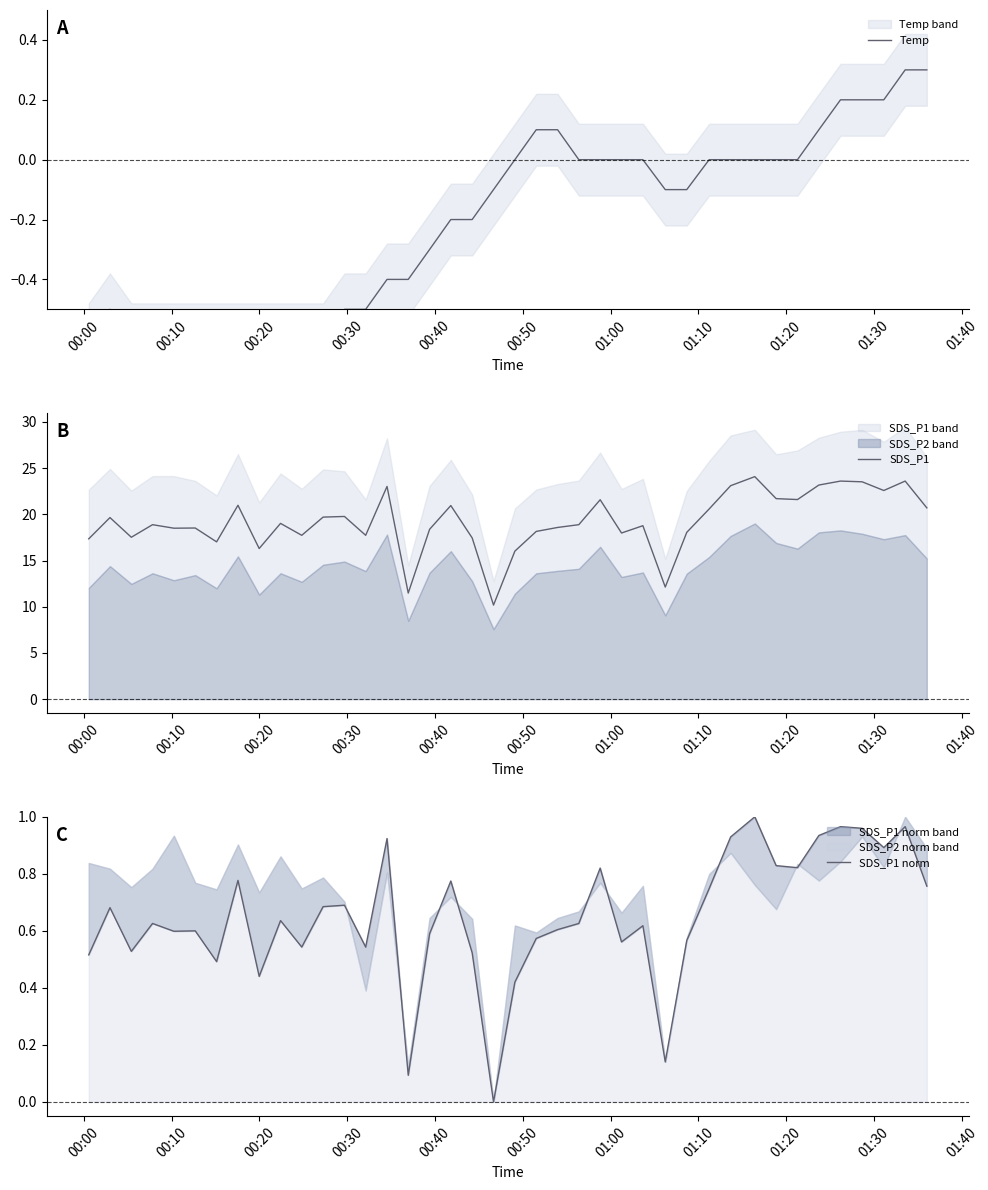

What is the maximum value for SDS_P1?

24.1